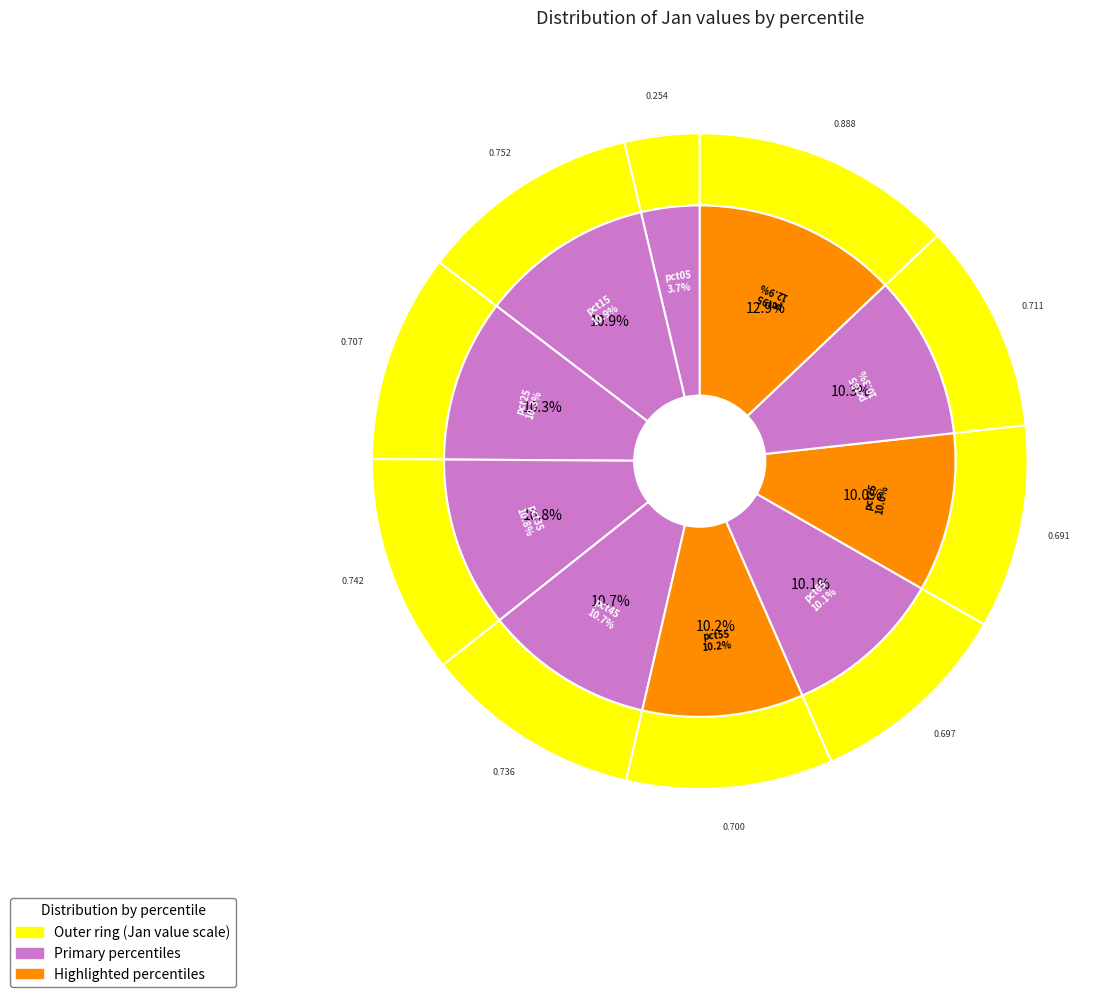

How many segments does this pie chart have?

10